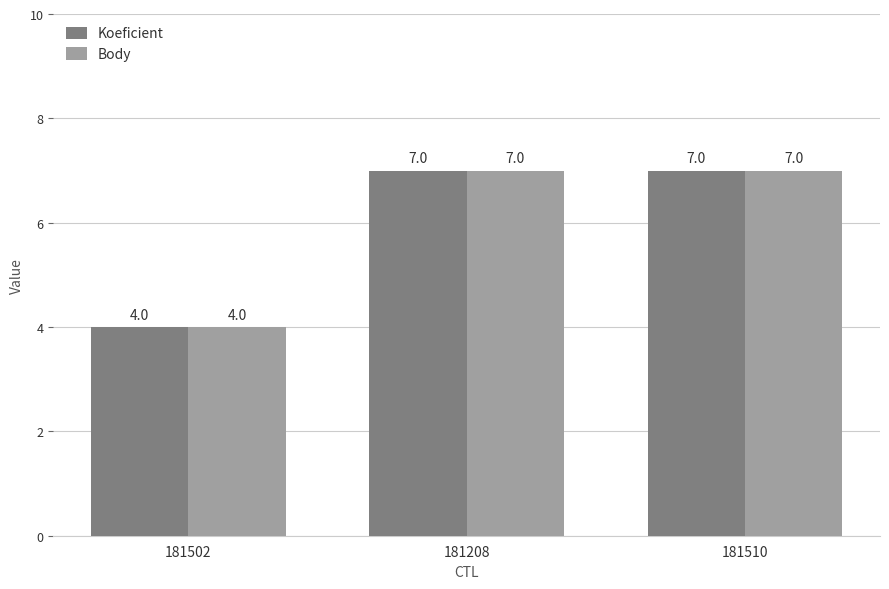

Is the value of Body at 181502 greater than the value of Koeficient at 181208?

No